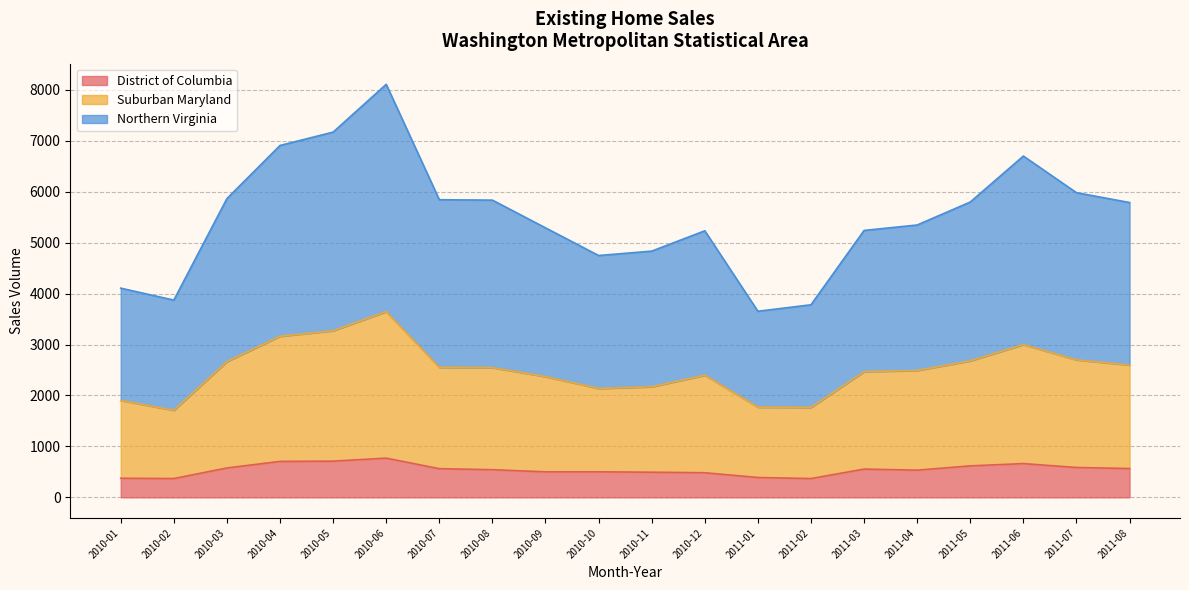

At which category is the sum across all series the highest?

2010-06